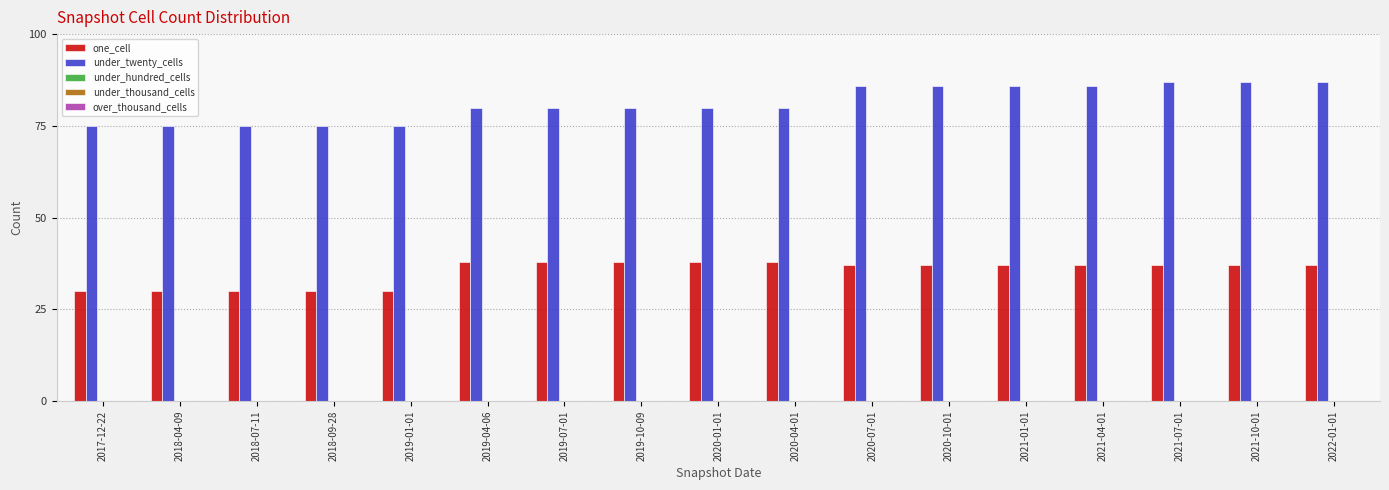

The one_cell series shows 43 at 2017-12-22. True or false?

False